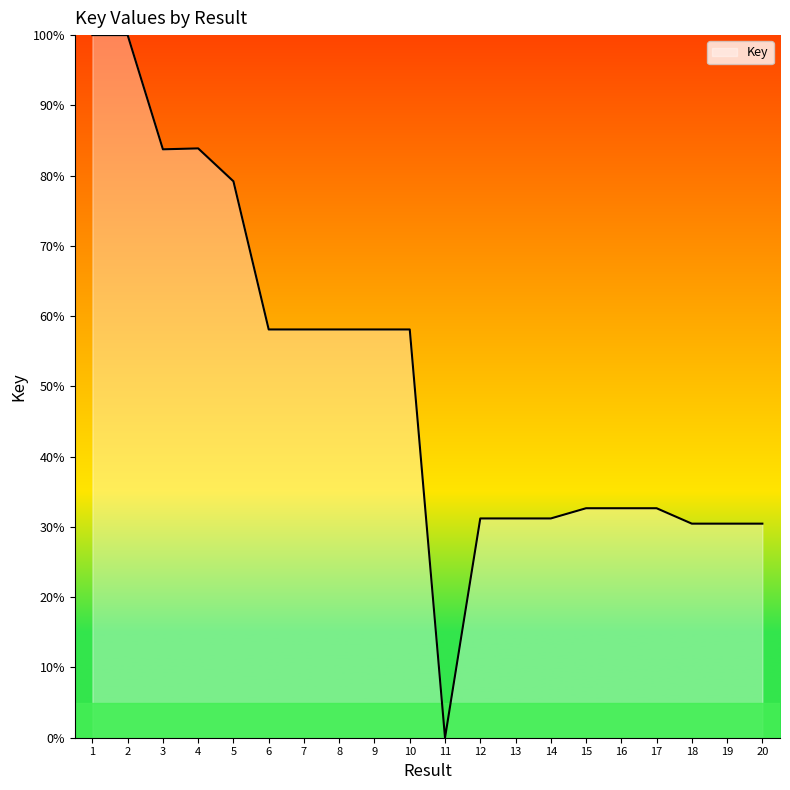

What is the sum of the values at 18 and 12?

61.7